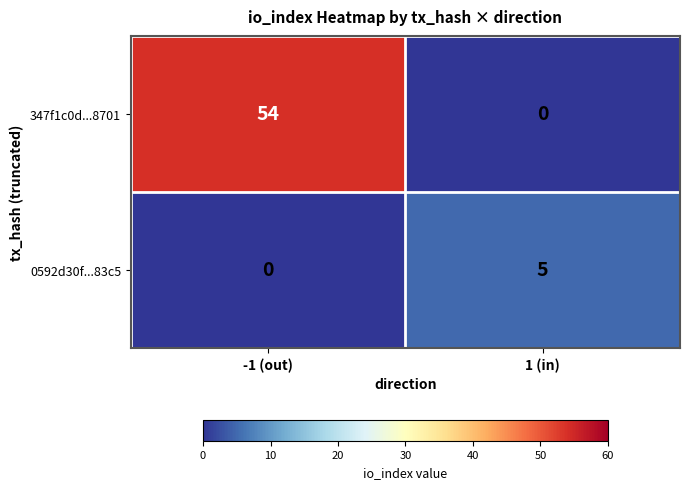

Reading left to right, what are all the values shown in this chart?

347f1c0d...8701: -1 (out)=54	1 (in)=0
0592d30f...83c5: -1 (out)=0	1 (in)=5